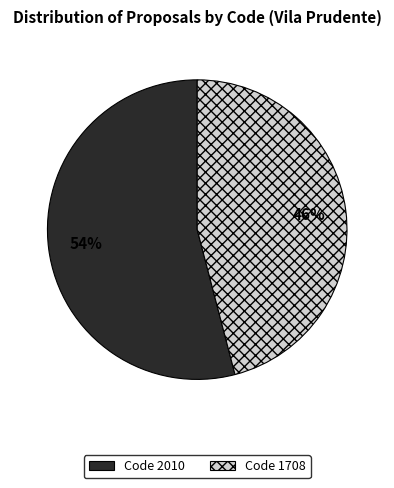

Does any single category account for the majority?

Yes